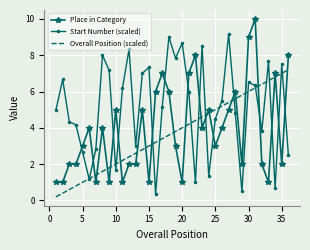

List the series in order of their peak value, highest first.

Place in Category, Start Number (scaled), Overall Position (scaled)